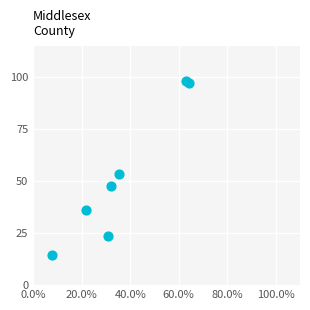

What Y value in the scatter plot is closest to 56?

53.4